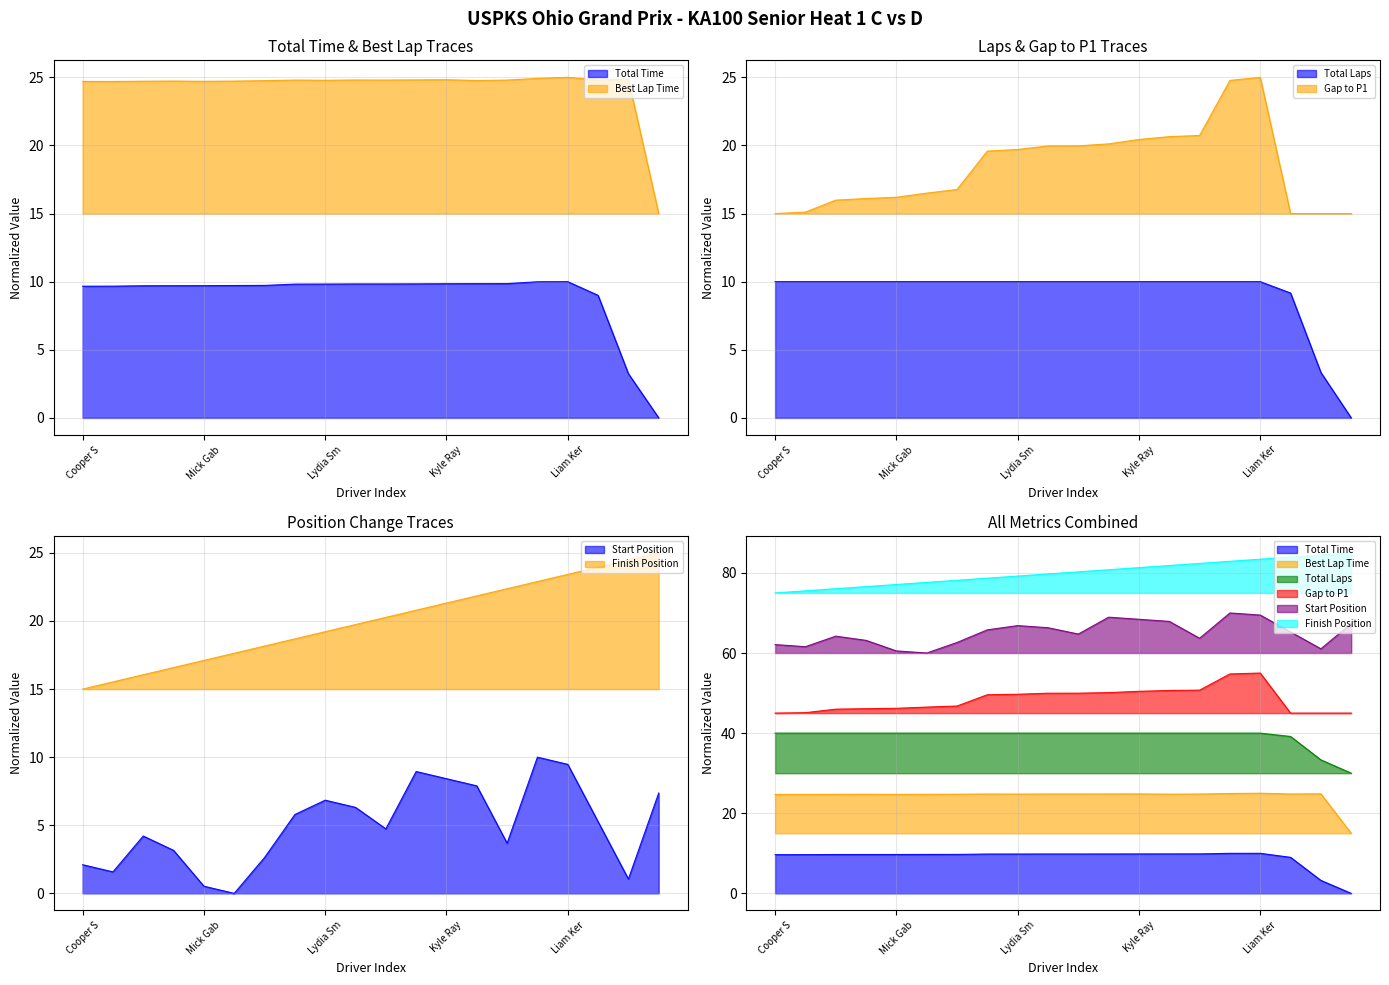

Reading right to left, list all the values displayed in this chart.

Total Time: 0.0	3.2	9.0	10.0	10.0	9.9	9.9	9.8	9.8	9.8	9.8	9.8	9.8	9.7	9.7	9.7	9.7	9.7	9.7	9.7
Best Lap Time: 15.0	24.9	24.8	25.0	24.9	24.8	24.8	24.8	24.8	24.8	24.8	24.8	24.8	24.8	24.7	24.7	24.7	24.7	24.7	24.7
Total Laps: 0.0	3.3	9.2	10.0	10.0	10.0	10.0	10.0	10.0	10.0	10.0	10.0	10.0	10.0	10.0	10.0	10.0	10.0	10.0	10.0
Gap to P1: 15.0	15.0	15.0	25.0	24.8	20.7	20.6	20.4	20.1	20.0	20.0	19.7	19.6	16.8	16.5	16.2	16.1	16.0	15.1	15.0
Start Position: 7.4	1.1	5.3	9.5	10.0	3.7	7.9	8.4	8.9	4.7	6.3	6.8	5.8	2.6	0.0	0.5	3.2	4.2	1.6	2.1
Finish Position: 85.0	84.5	83.9	83.4	82.9	82.4	81.8	81.3	80.8	80.3	79.7	79.2	78.7	78.2	77.6	77.1	76.6	76.1	75.5	75.0